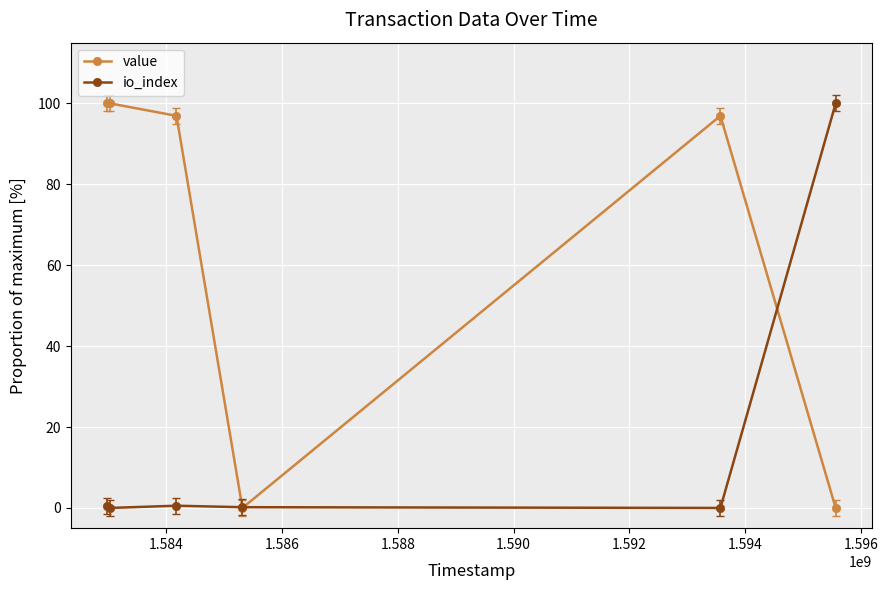

True or false: io_index has more than 2 interior local peaks.

False